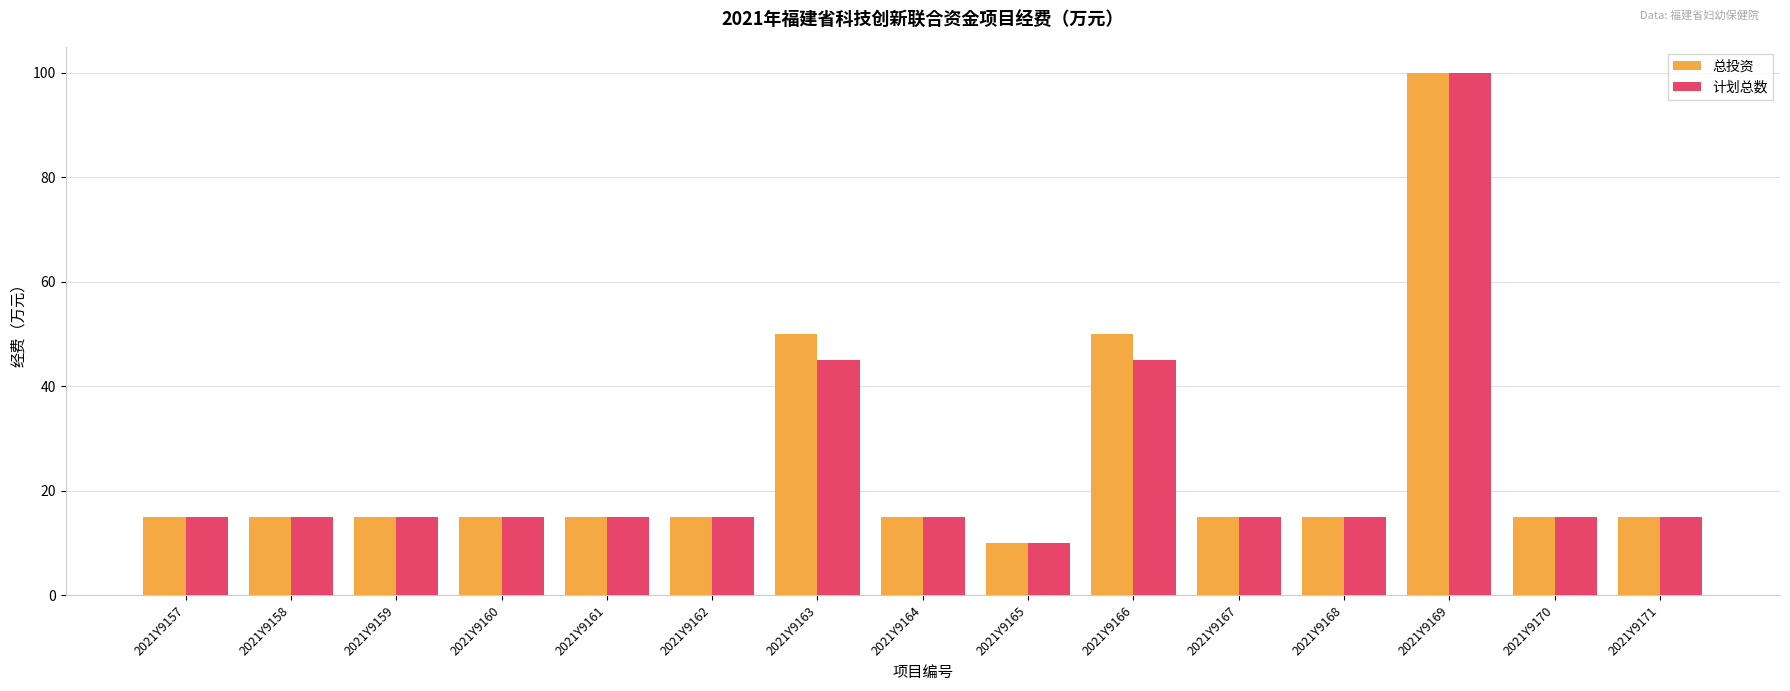

The 计划总数 series shows 45 at 2021Y9163. True or false?

True